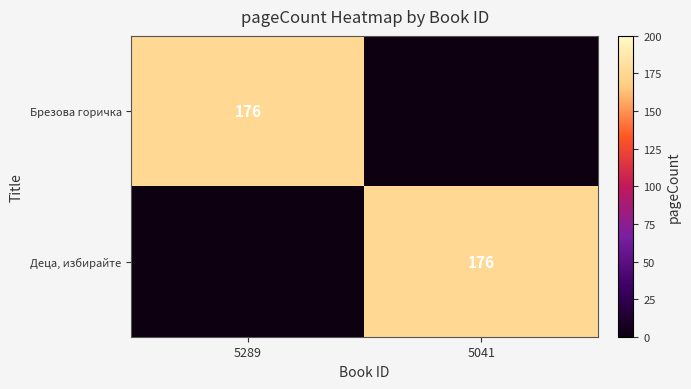

The Брезова горичка series shows 176 at 5289. True or false?

True